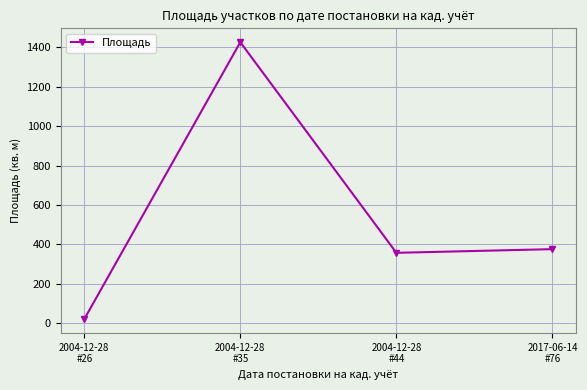

What is the maximum value shown in the chart?

1425.6